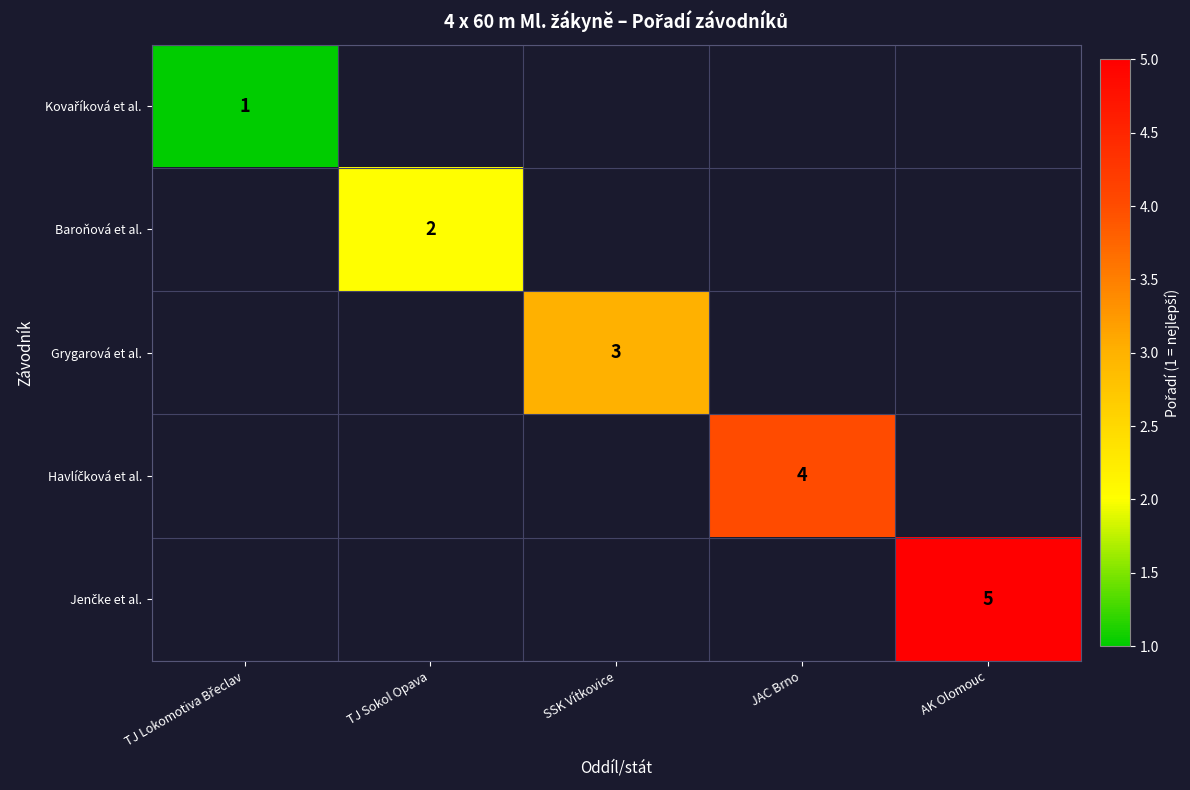

The Grygarová et al. series shows 4 at SSK Vítkovice. True or false?

False